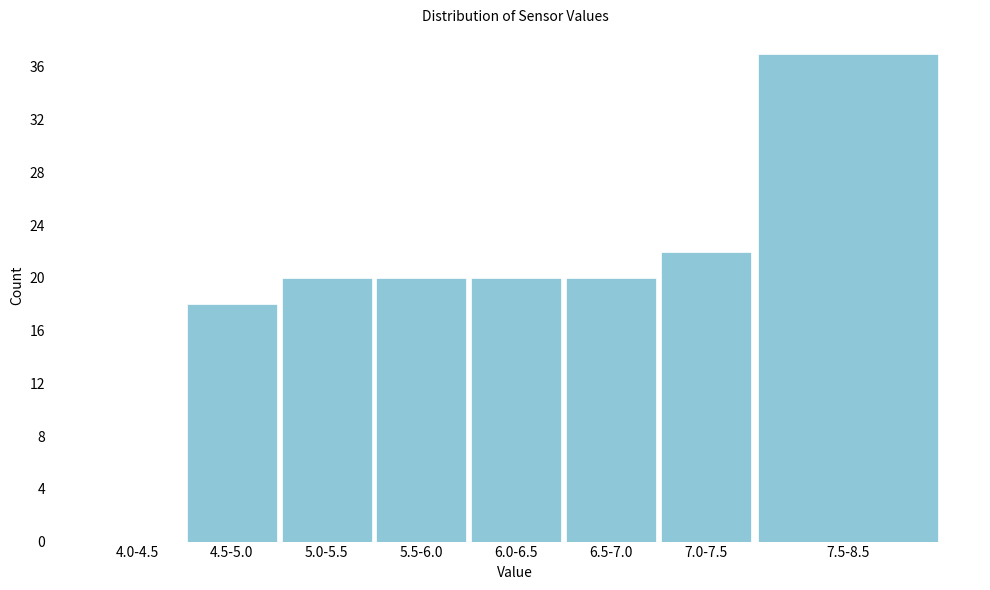

Reading left to right, list all the values displayed in this chart.

4.0-4.5=0	4.5-5.0=18	5.0-5.5=20	5.5-6.0=20	6.0-6.5=20	6.5-7.0=20	7.0-7.5=22	7.5-8.5=37